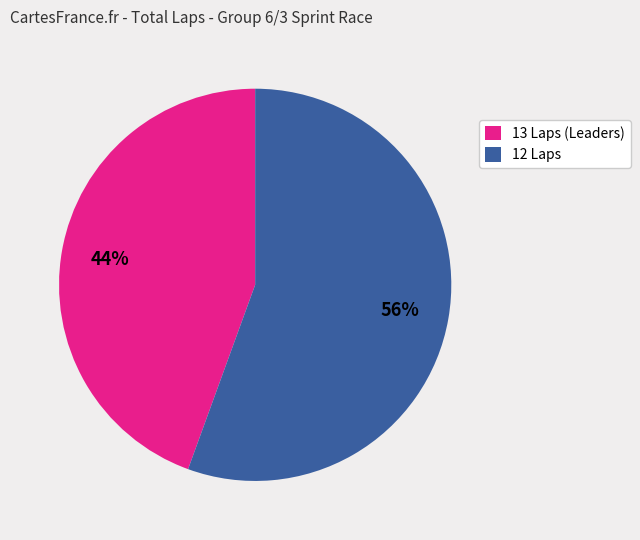

Rank the categories by value from lowest to highest.

13 Laps (Leaders), 12 Laps